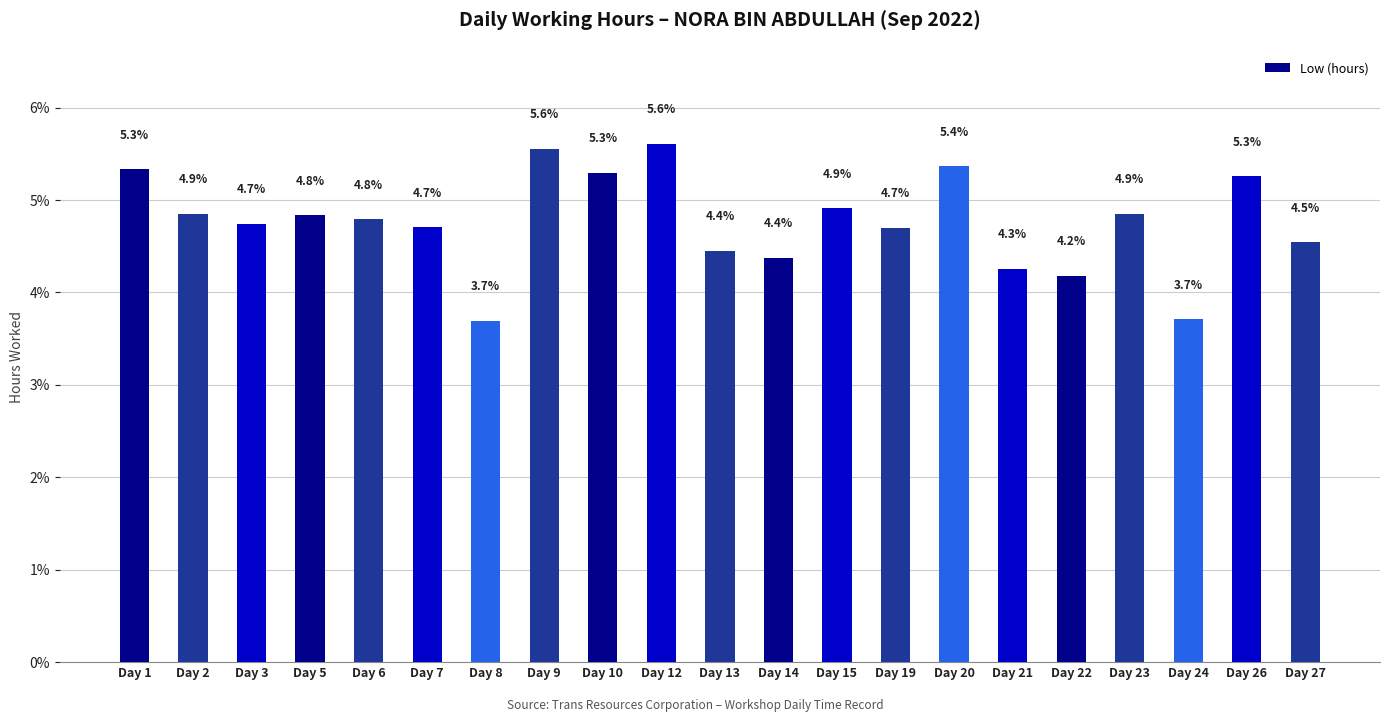

What is the difference between the maximum and minimum values?

1.9